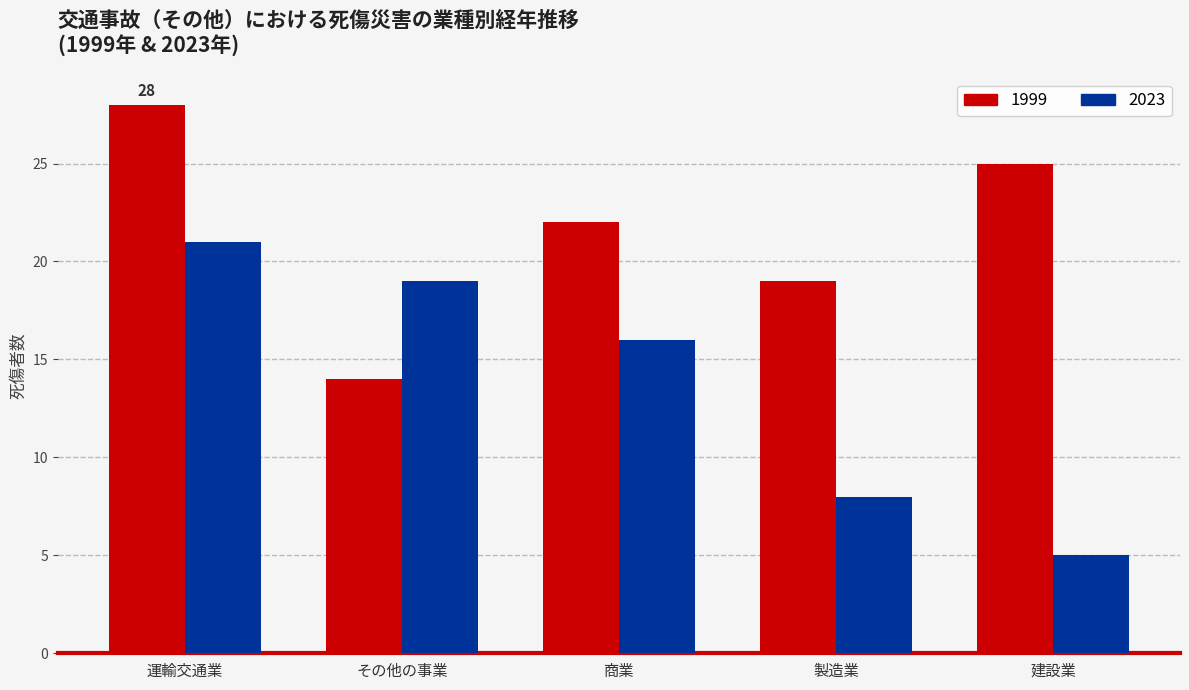

The value of 2023 at 製造業 is 3. True or false?

False